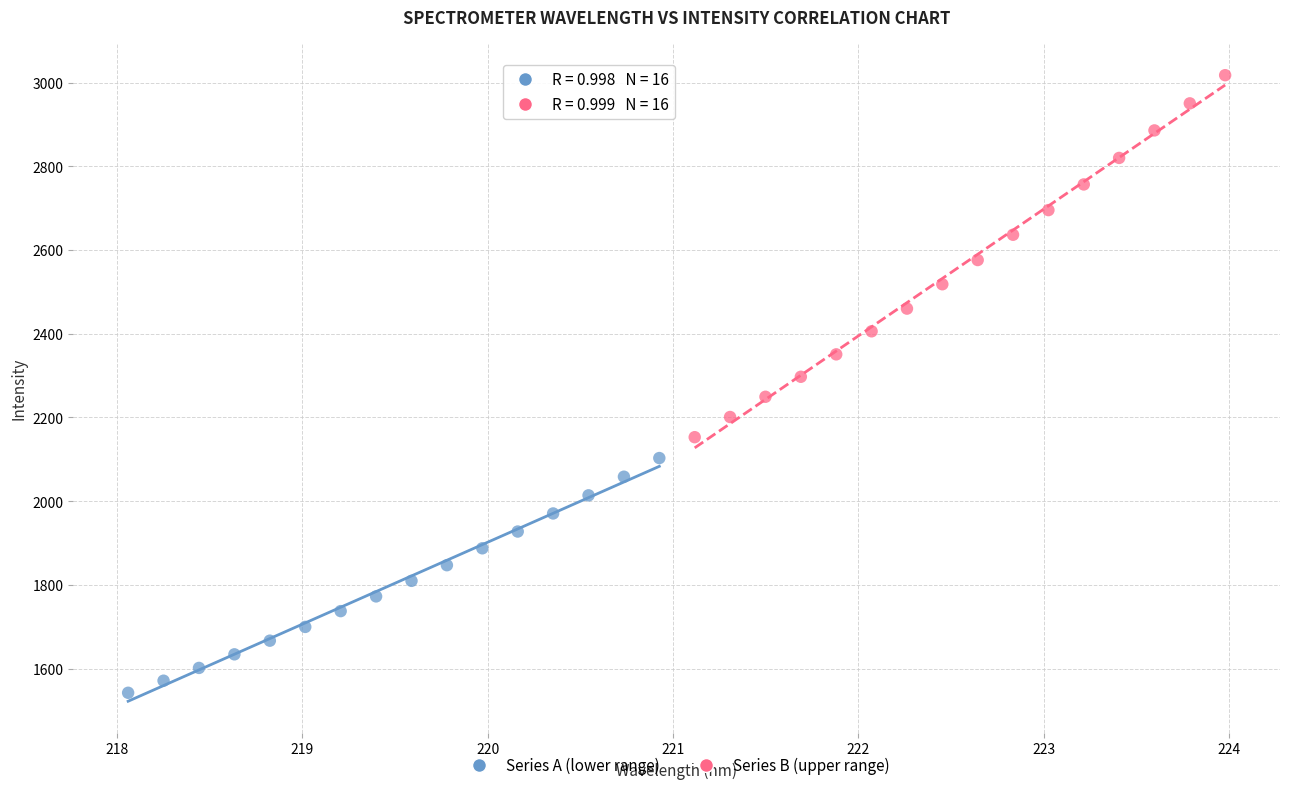

Which series contains the highest Y value?

Series B (upper range)